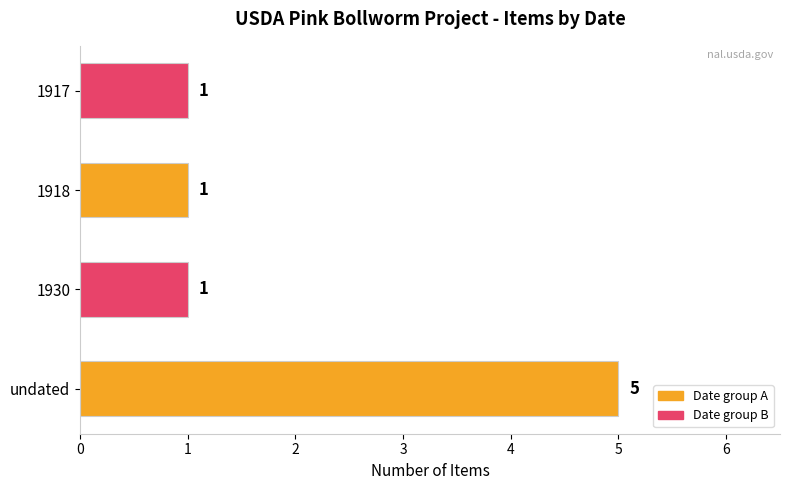

What is the difference between the values at undated and 1930?

4